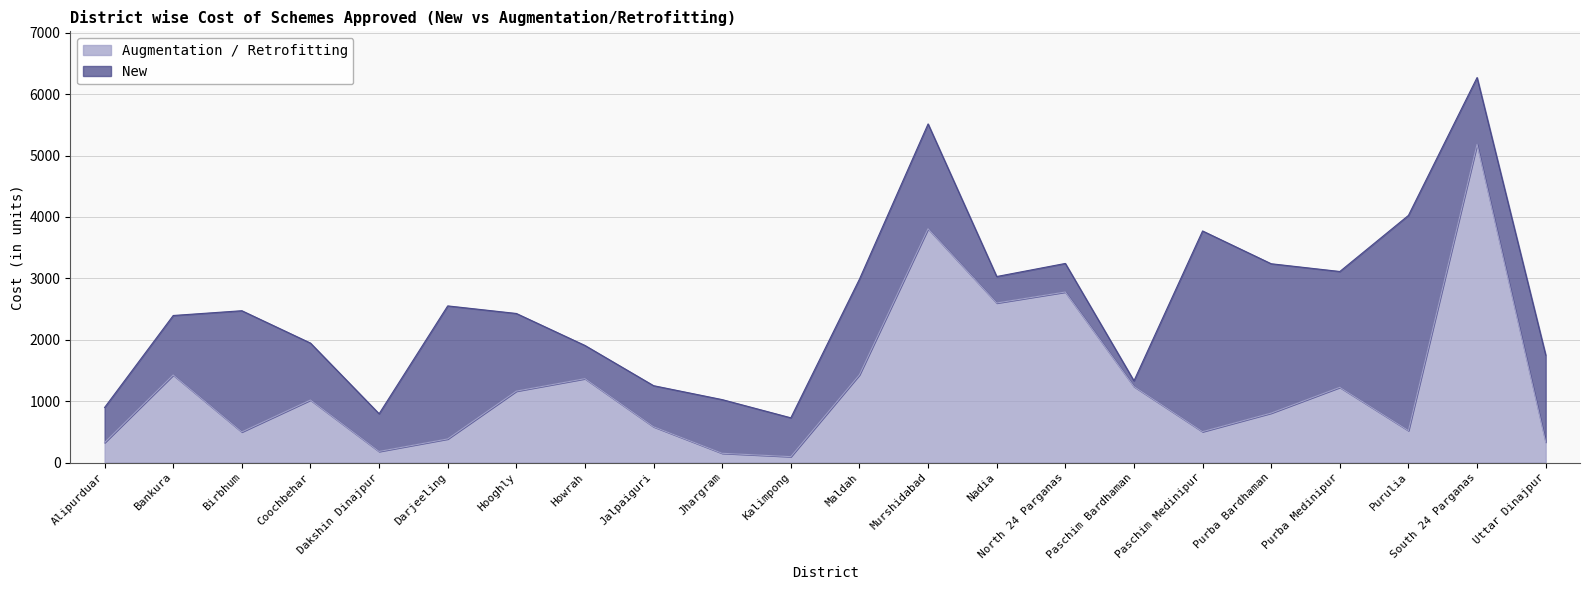

Where is the data nearest to the value 2639?

Nadia